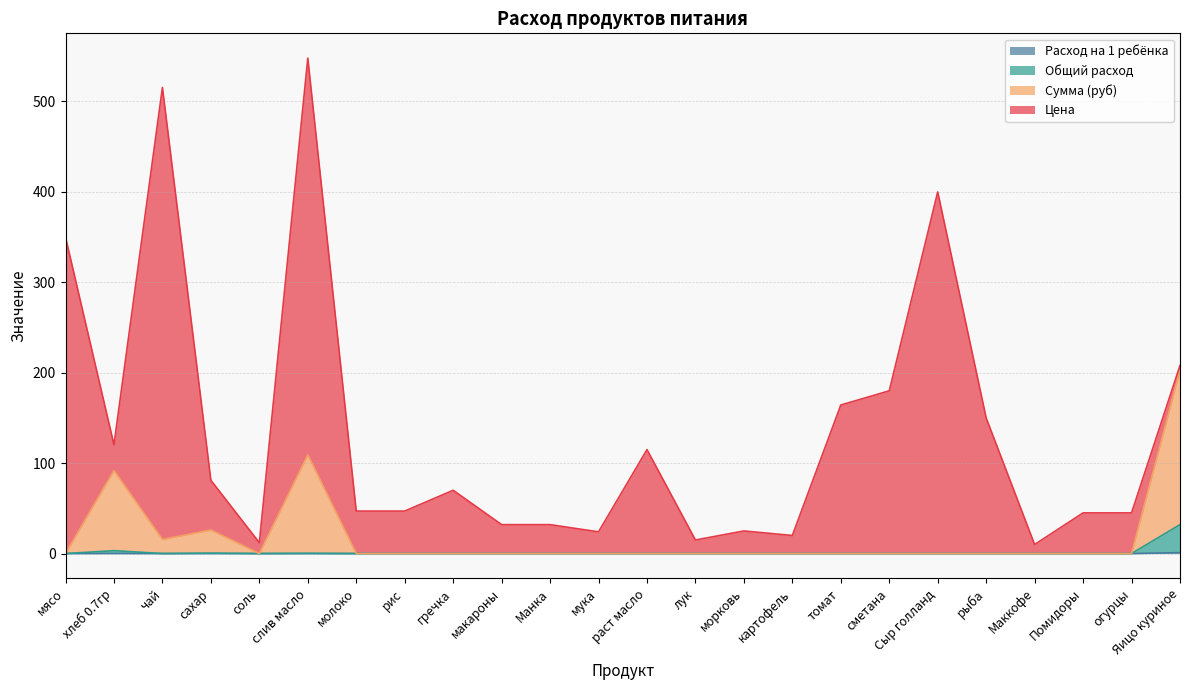

True or false: Общий расход and Расход на 1 ребёнка intersect in this chart.

False